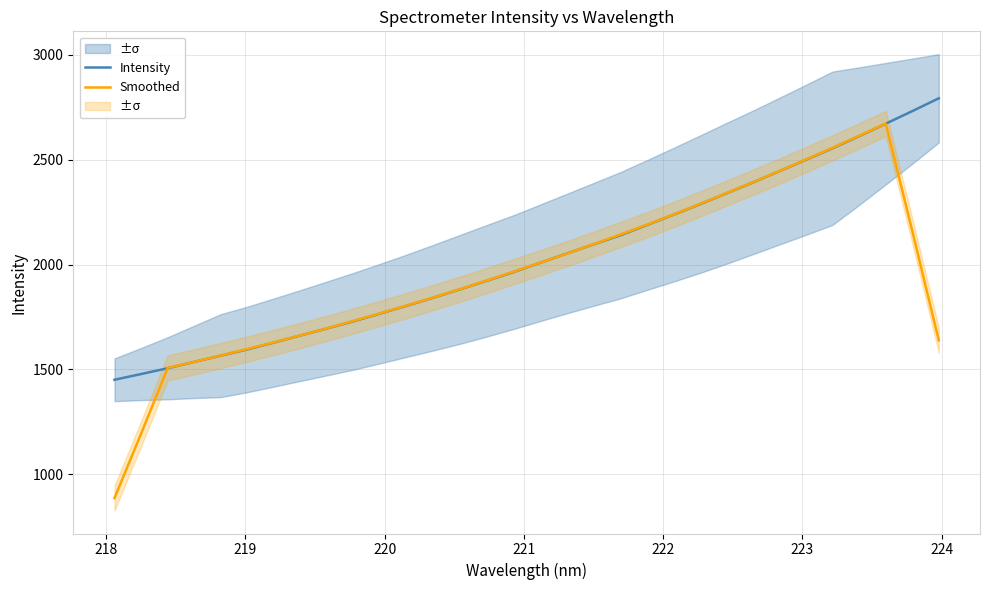

What is the maximum value for Intensity?

2792.6